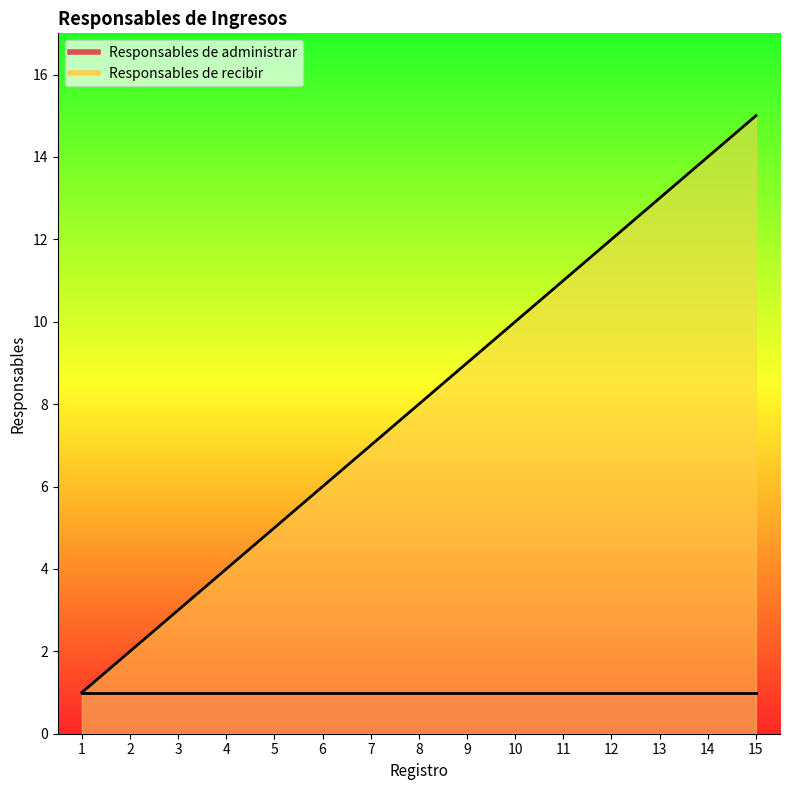

What is the ratio of the value at 11 to the value at 15?

0.7